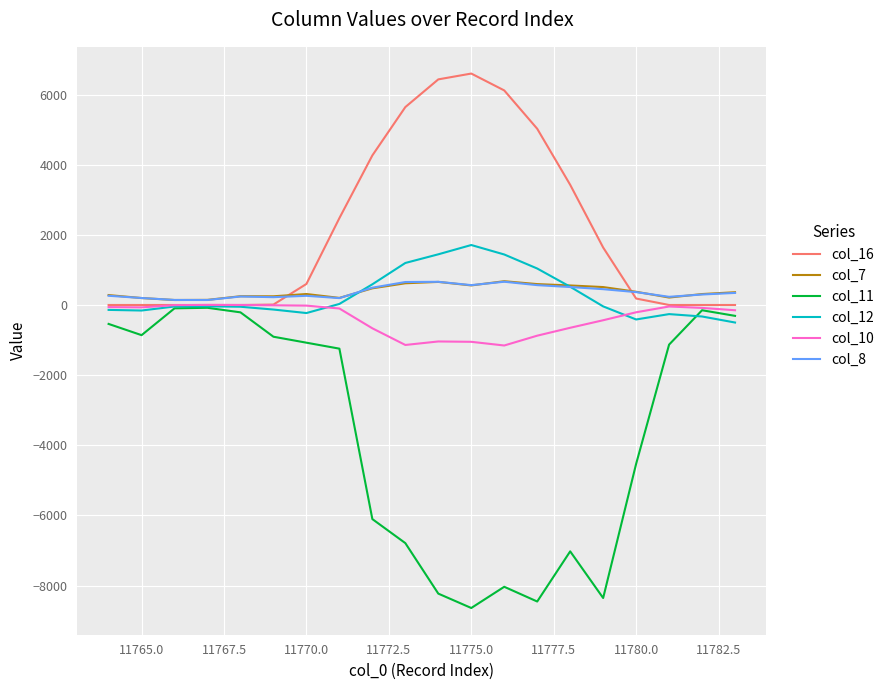

Does the chart have visible grid lines?

Yes